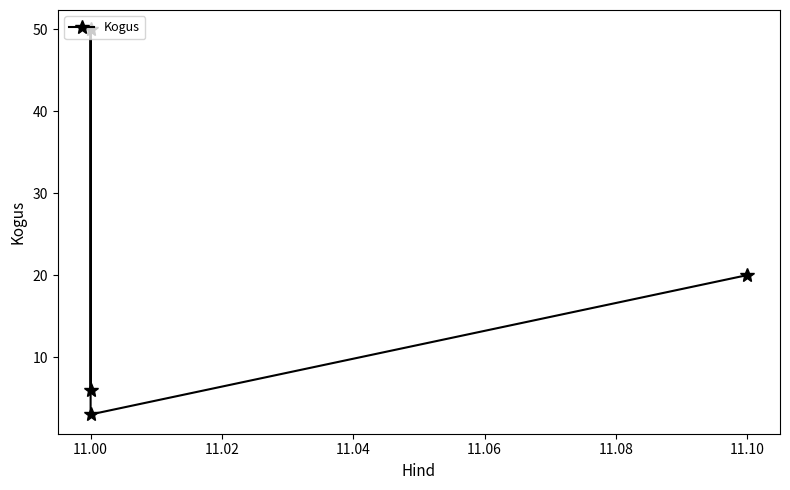

What is the difference between the second highest and minimum values?

17